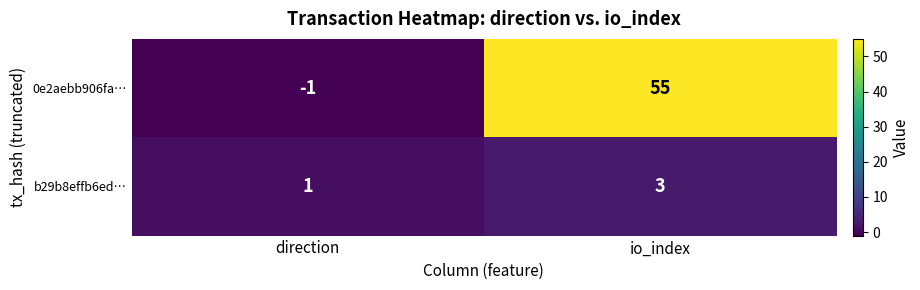

At how many categories does at least one series exceed 49?

1